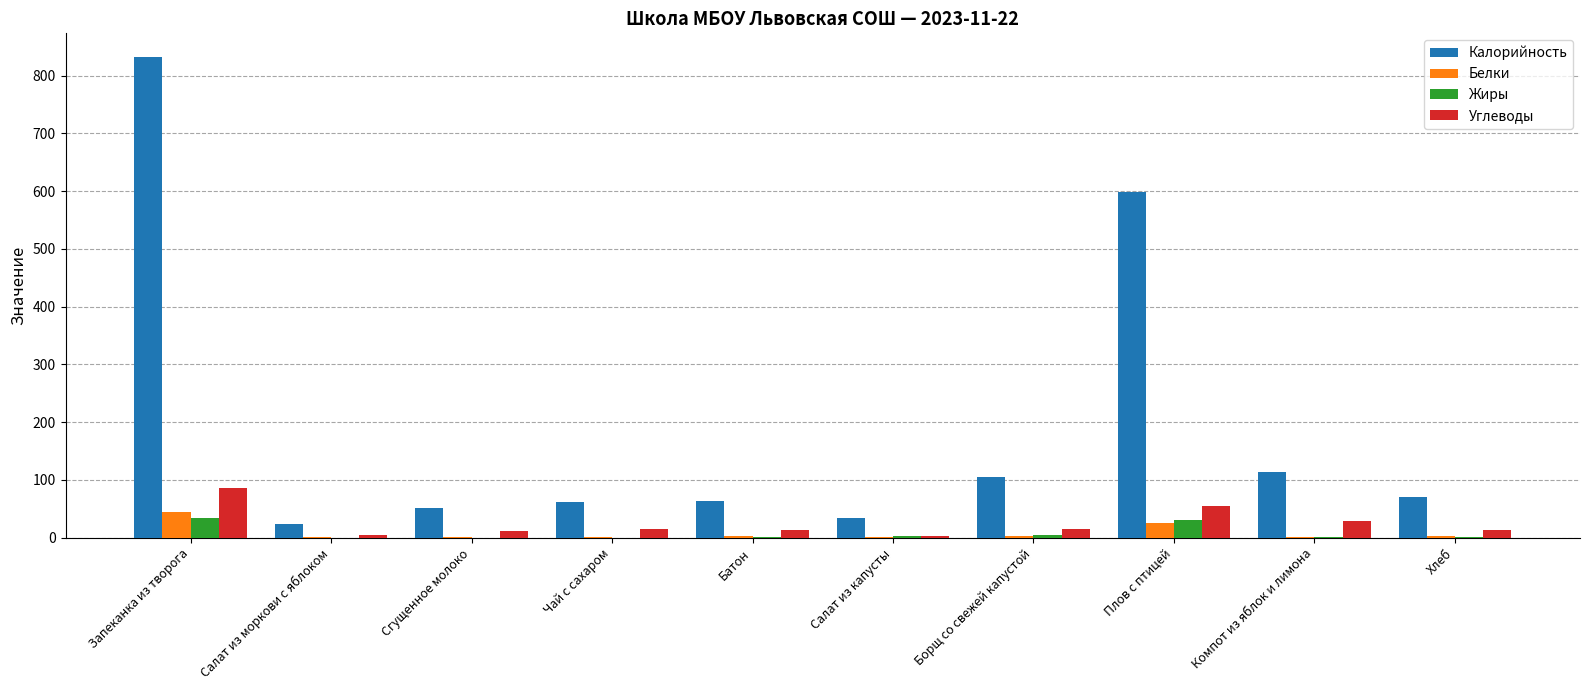

Which series changed the most between Плов с птицей and Хлеб?

Калорийность